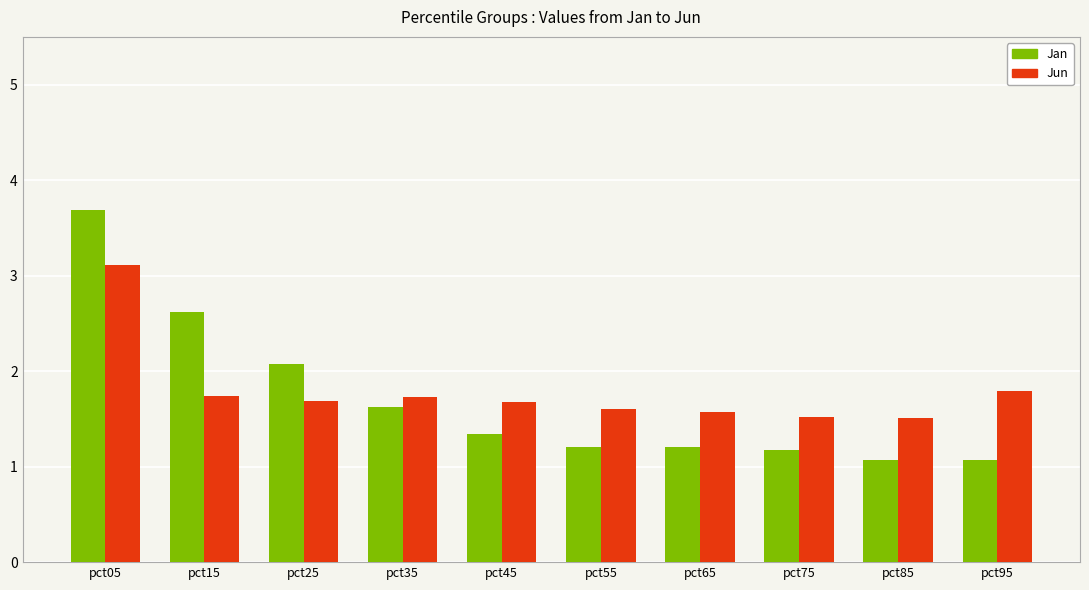

Which label corresponds to the largest value in the chart?

pct05